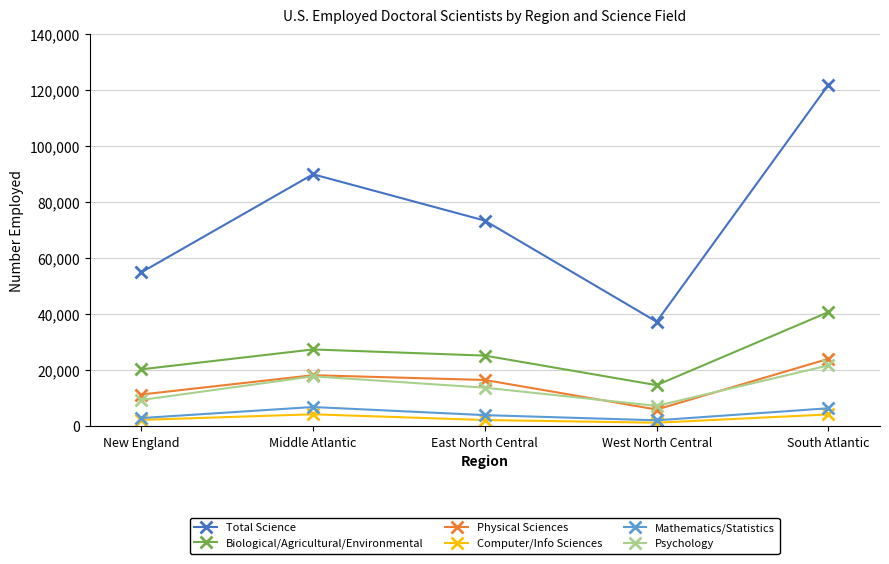

Is the value of Mathematics/Statistics at South Atlantic greater than the value of Psychology at South Atlantic?

No